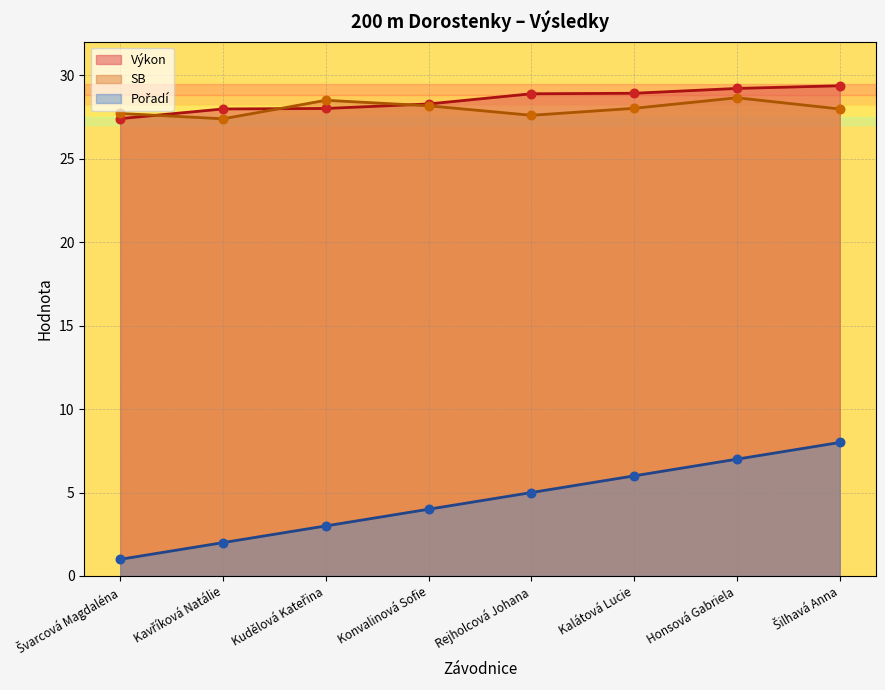

What are all the series names shown in the legend?

Pořadí, Výkon, SB